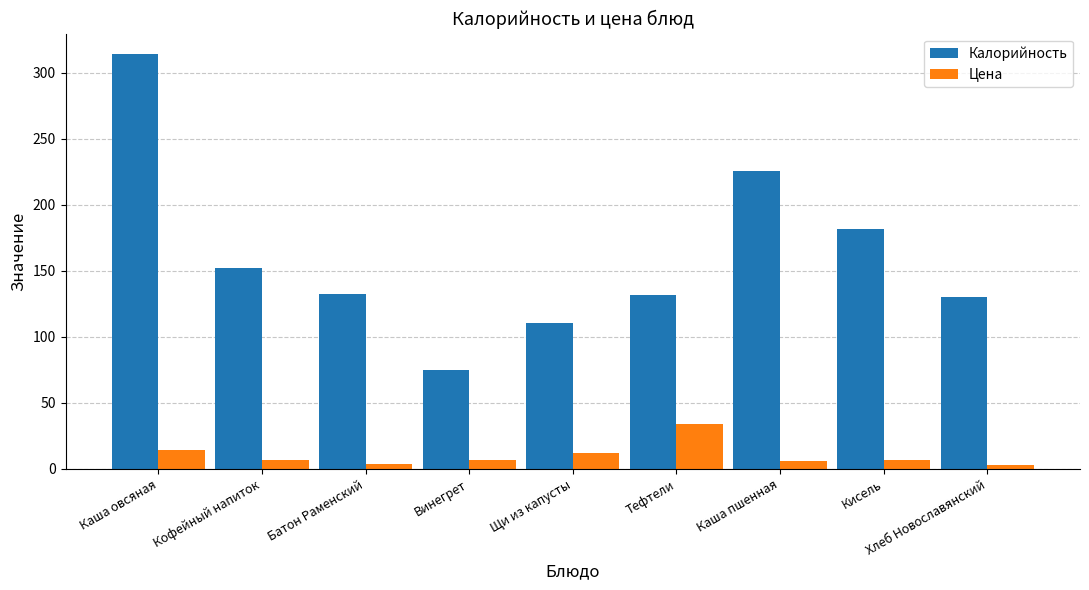

Which series has the largest range (max minus min)?

Калорийность